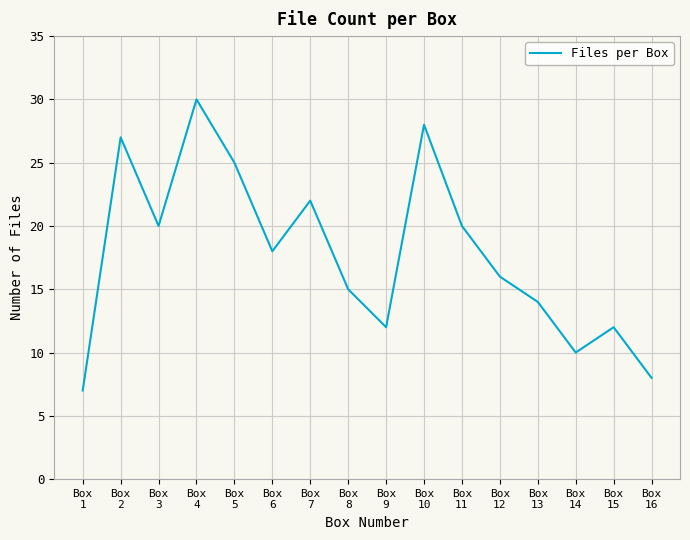

Count the number of data series in this chart.

1